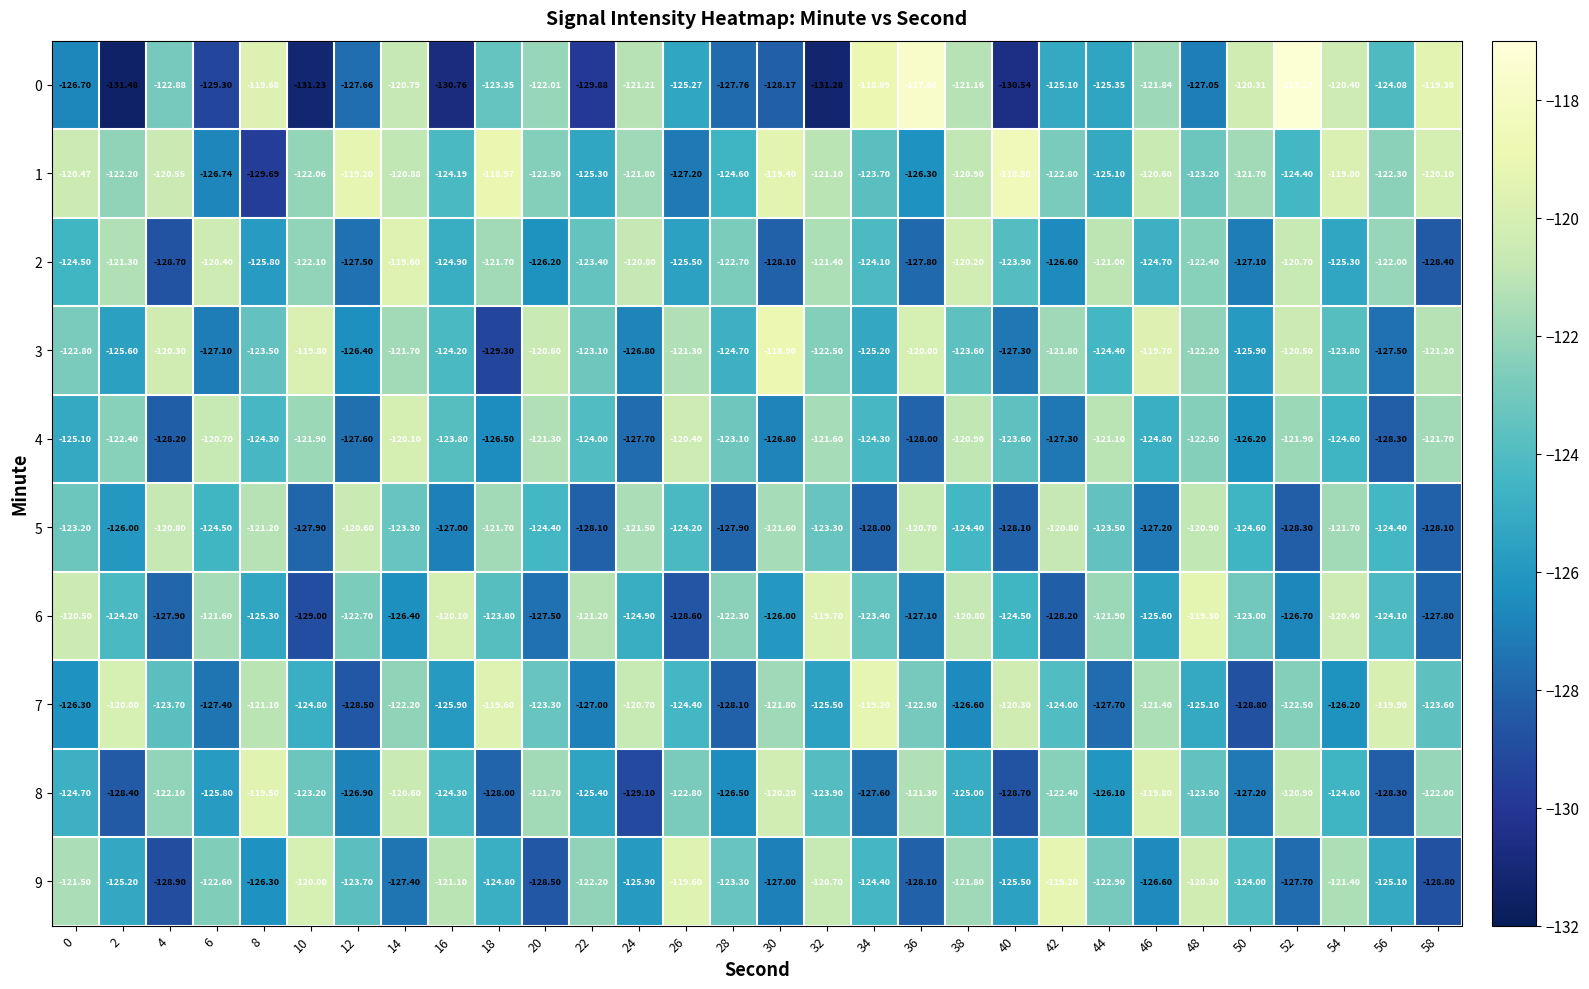

Is the value of 6 at 2 greater than the value of 2 at 42?

Yes